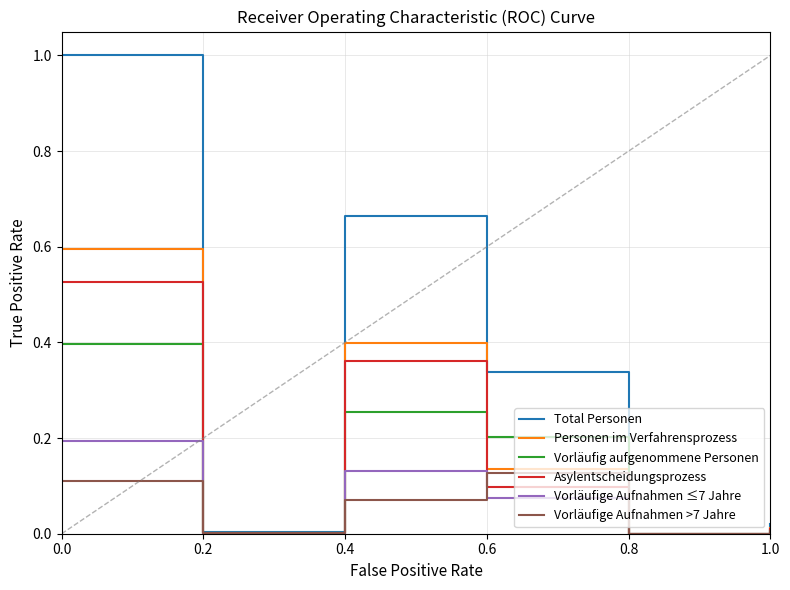

Is it true that Total Personen equals 0.4 at 0.4?

False